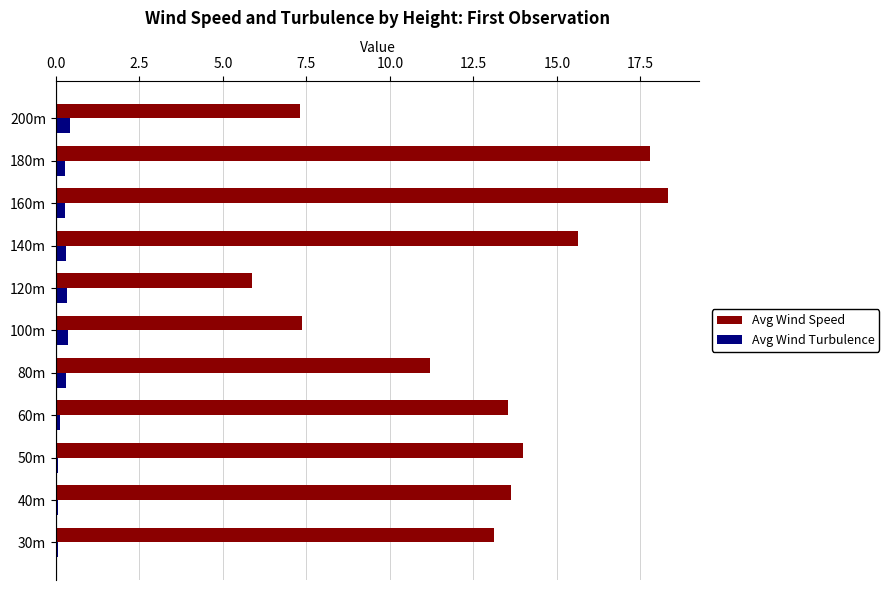

What is the maximum value for Avg Wind Speed?

18.3